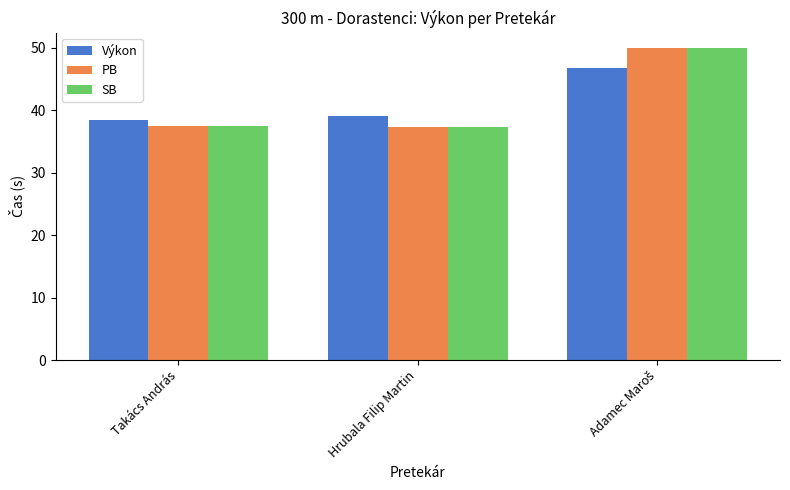

Reading right to left, extract all data points from this chart.

Výkon: 46.7	39.0	38.5
PB: 49.9	37.3	37.5
SB: 49.9	37.3	37.5